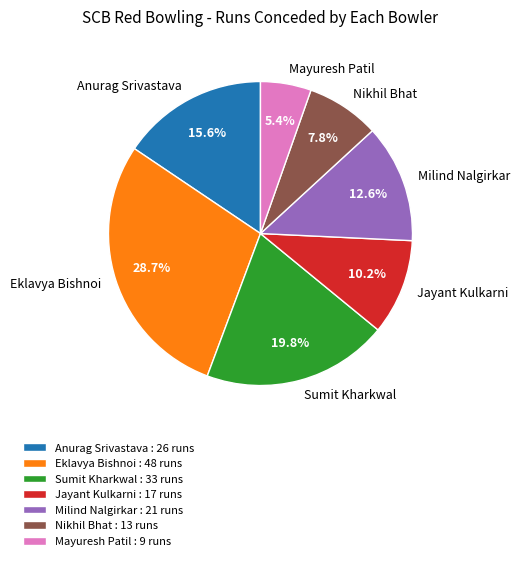

Which slice is the largest?

Eklavya Bishnoi